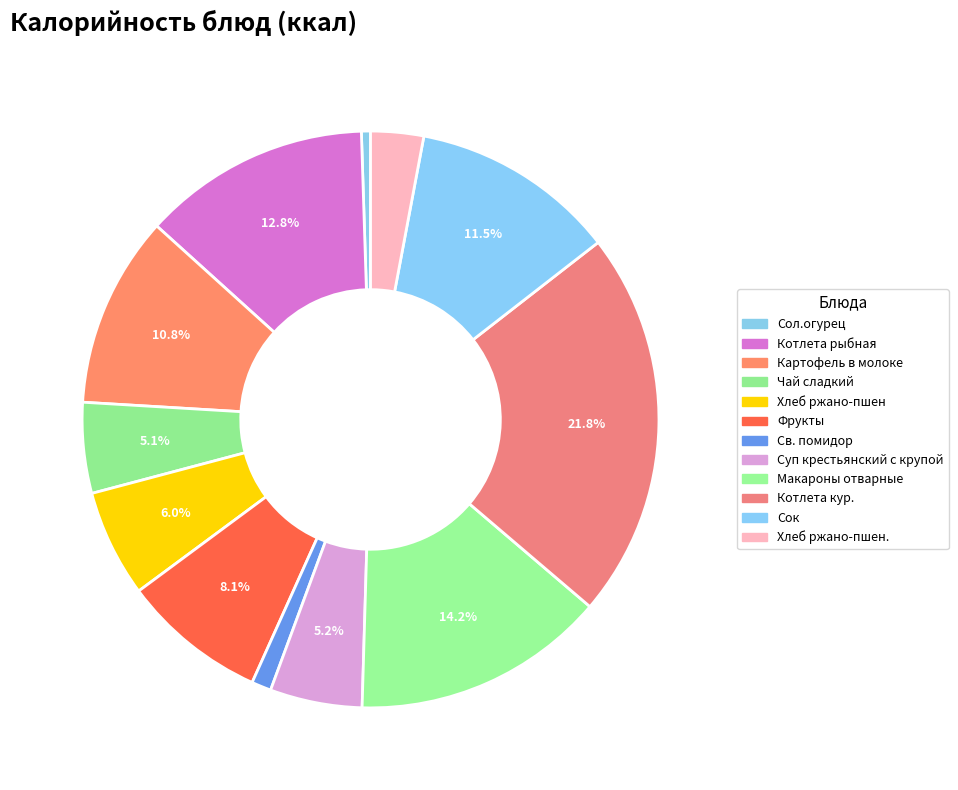

Count the number of slices in the pie.

12